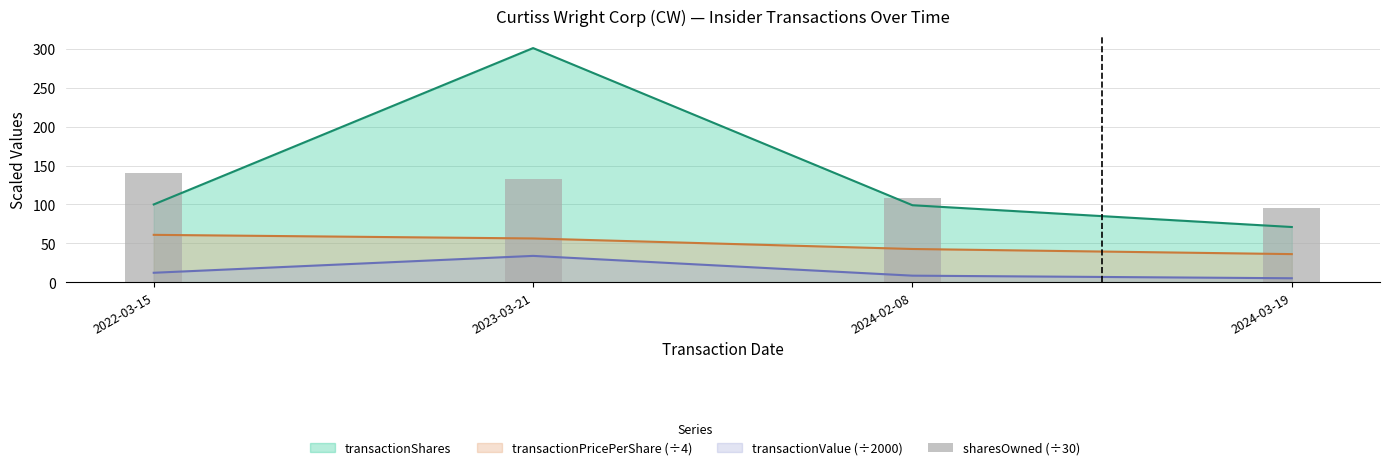

Reading right to left, list all the values displayed in this chart.

2024-03-19=95.9	2024-02-08=108.6	2023-03-21=132.1	2022-03-15=139.9